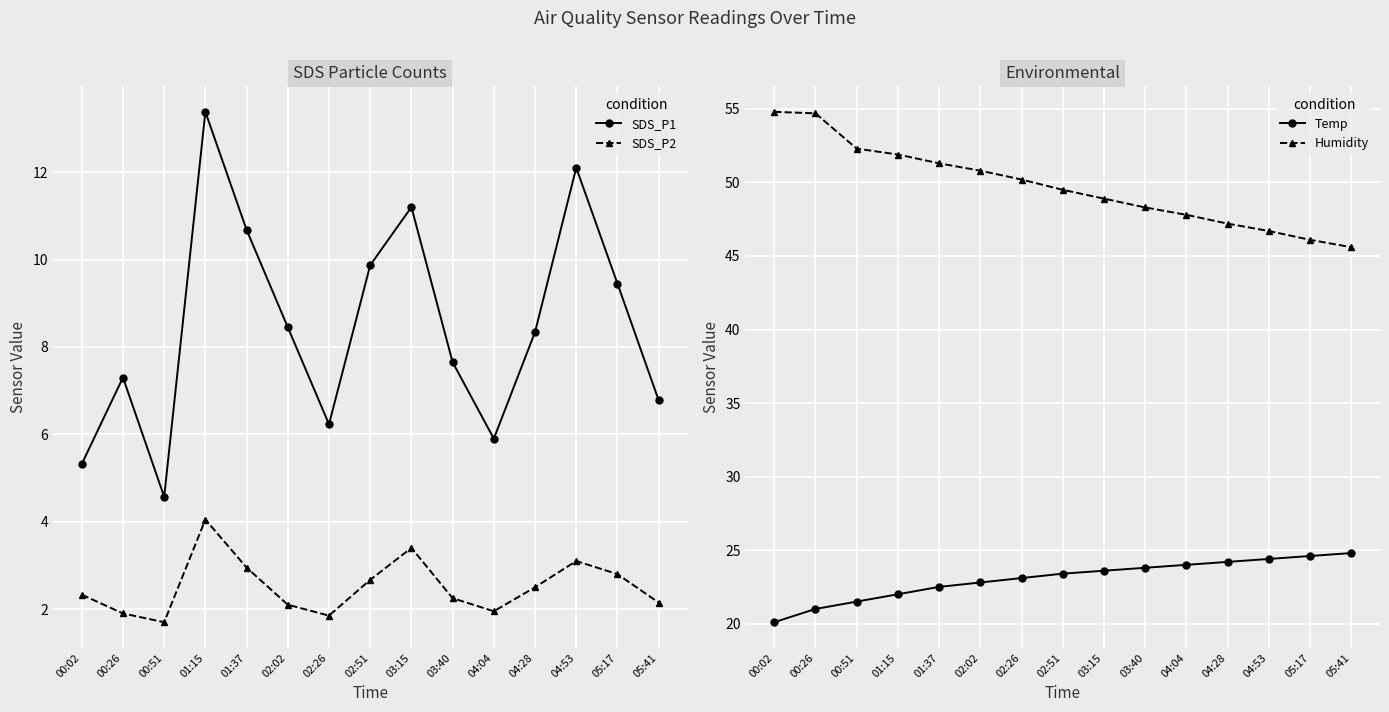

True or false: SDS_P1 has more than 1 interior local peaks.

True